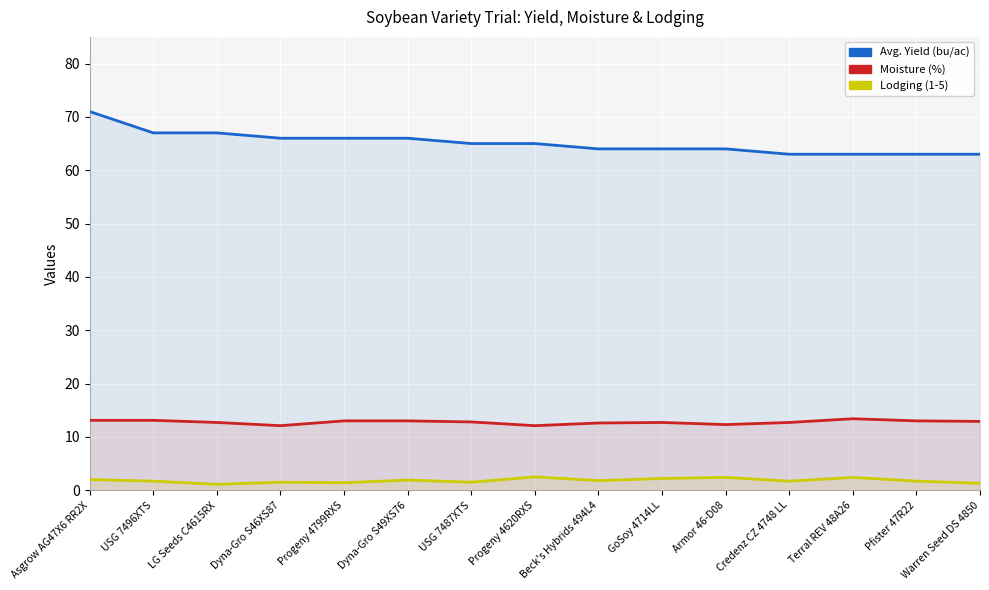

True or false: Moisture (%) has more than 1 points higher than both neighbors.

True